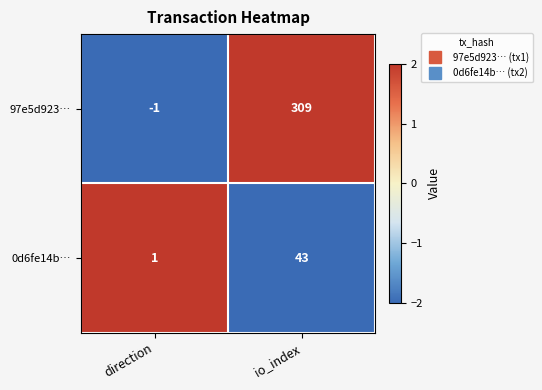

How many data points in 0d6fe14b… are less than 43?

1